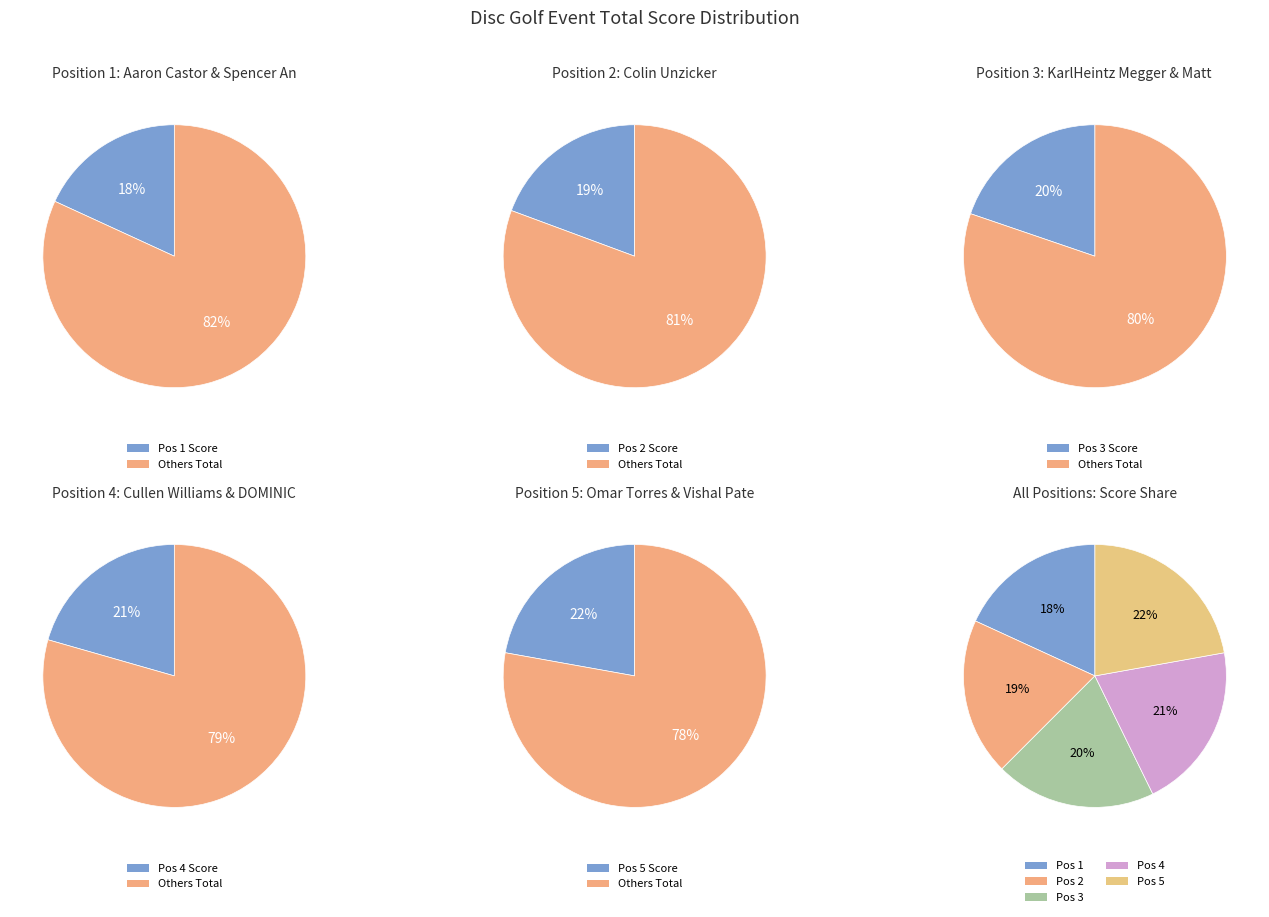

To the nearest percent, what portion does Colin Unzicker represent?

19%